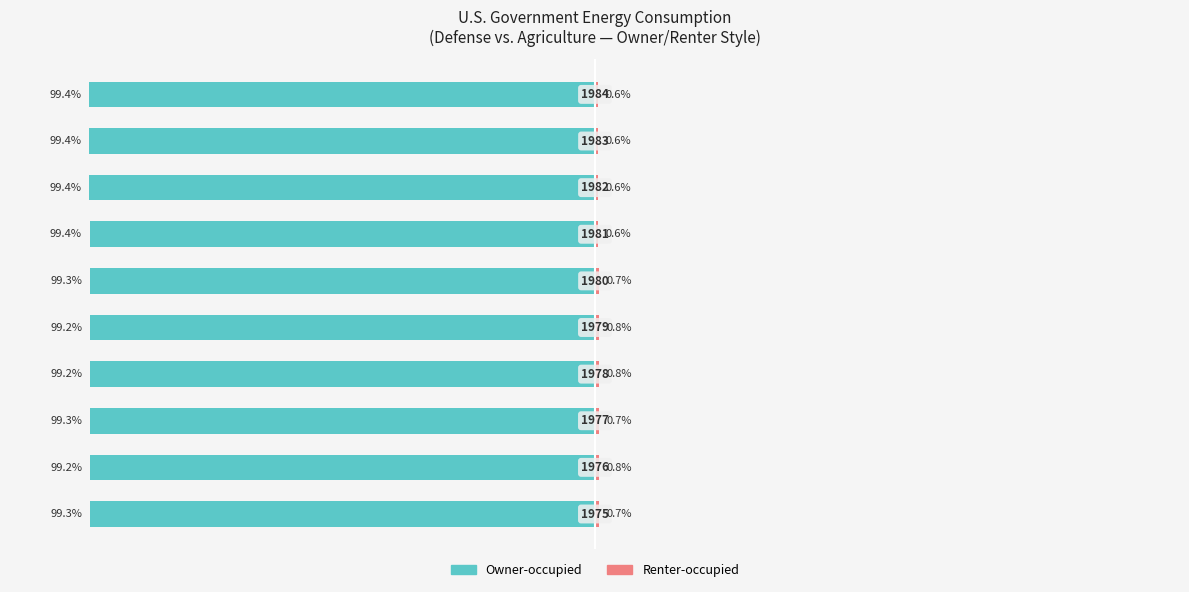

What is the difference between the second highest and minimum values in the Owner-occupied series?

0.2